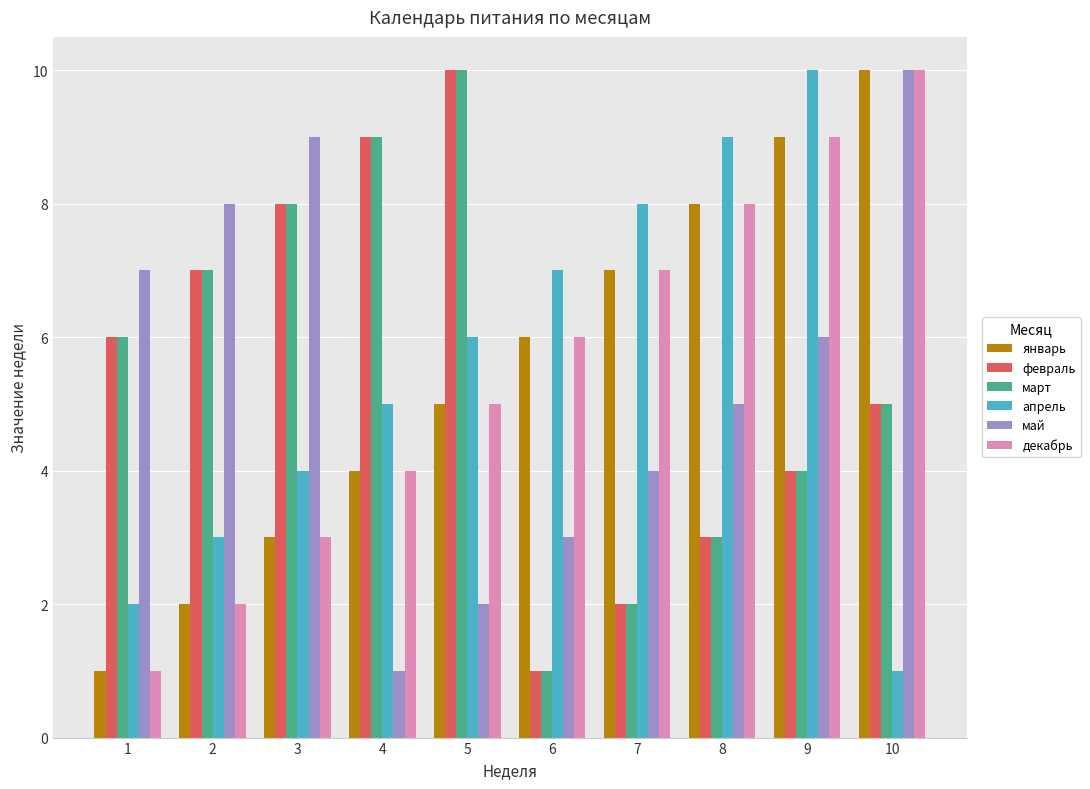

Is it true that февраль equals 12 at 3?

False